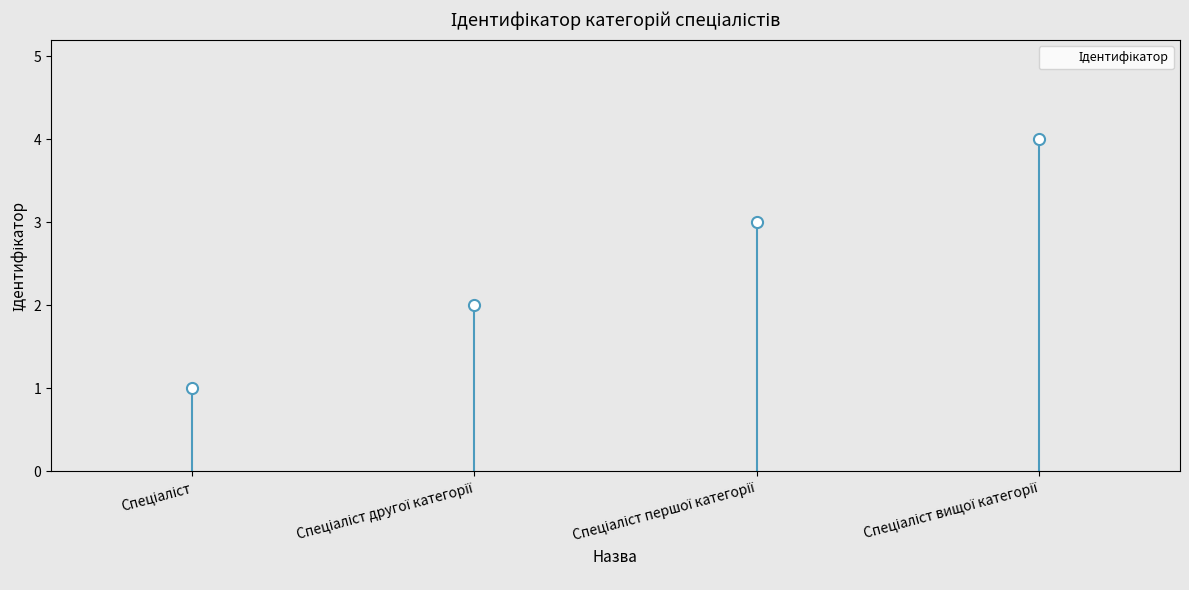

What is the maximum value shown in the chart?

4